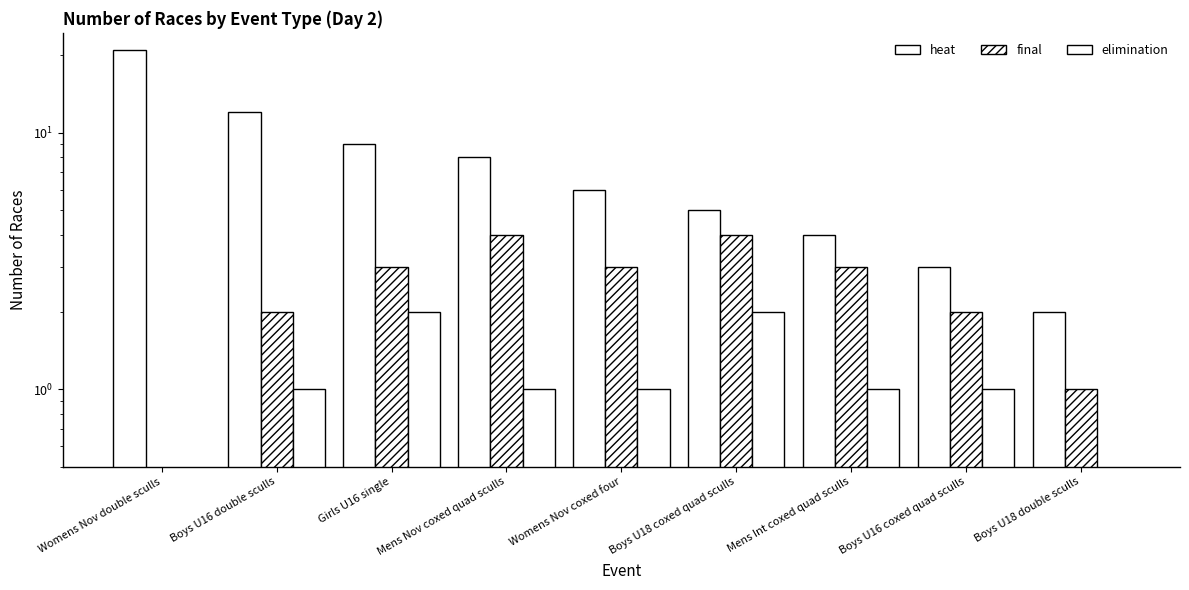

Is it true that heat equals 1 at Mens Int coxed quad sculls?

False